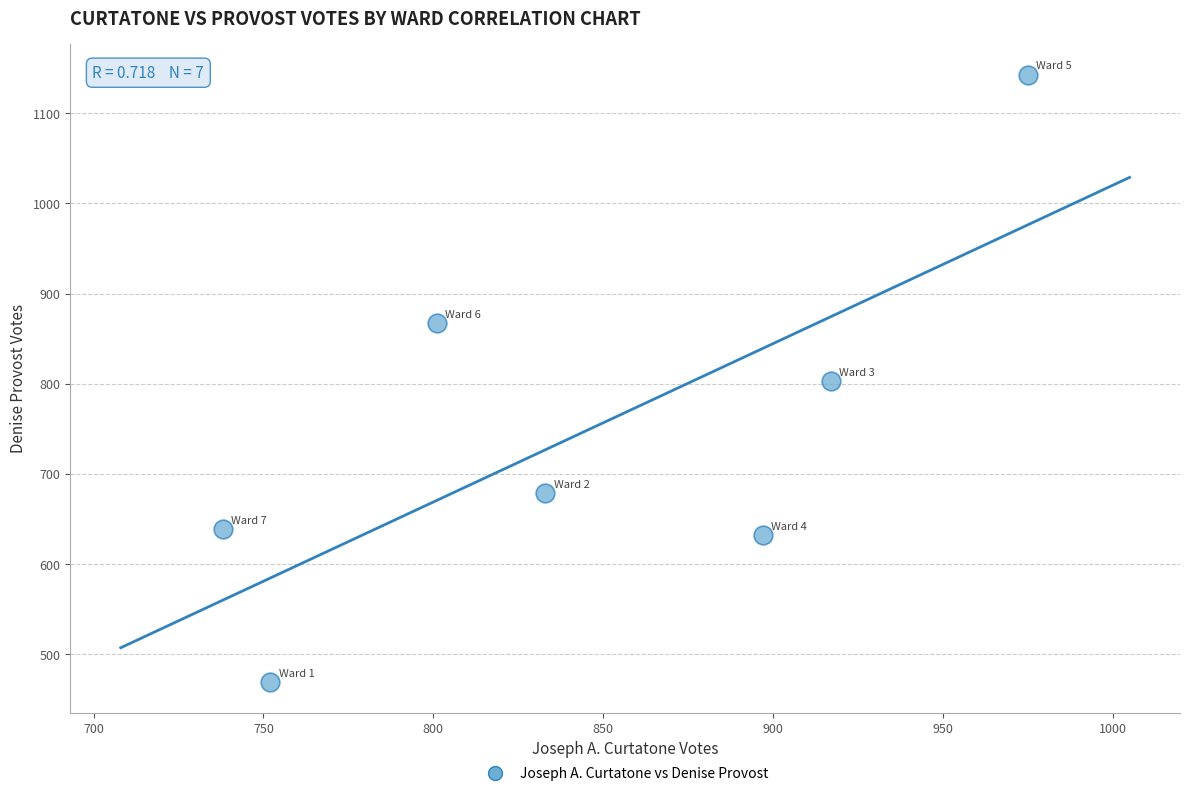

What is the range of Y values (max minus min)?

674